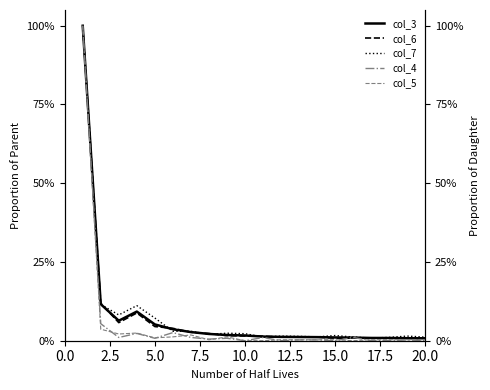

True or false: col_5 has a value of 0.0 at 20.0.

False